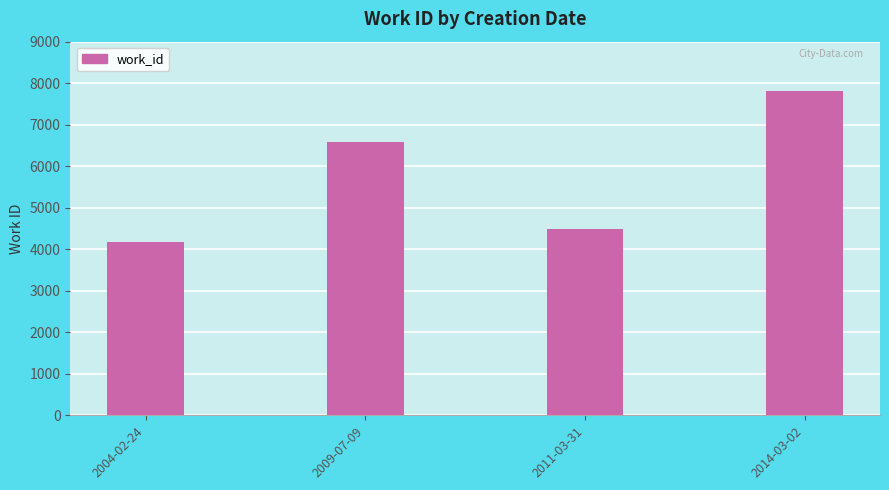

Reading left to right, list all the values displayed in this chart.

4179	6572	4495	7820